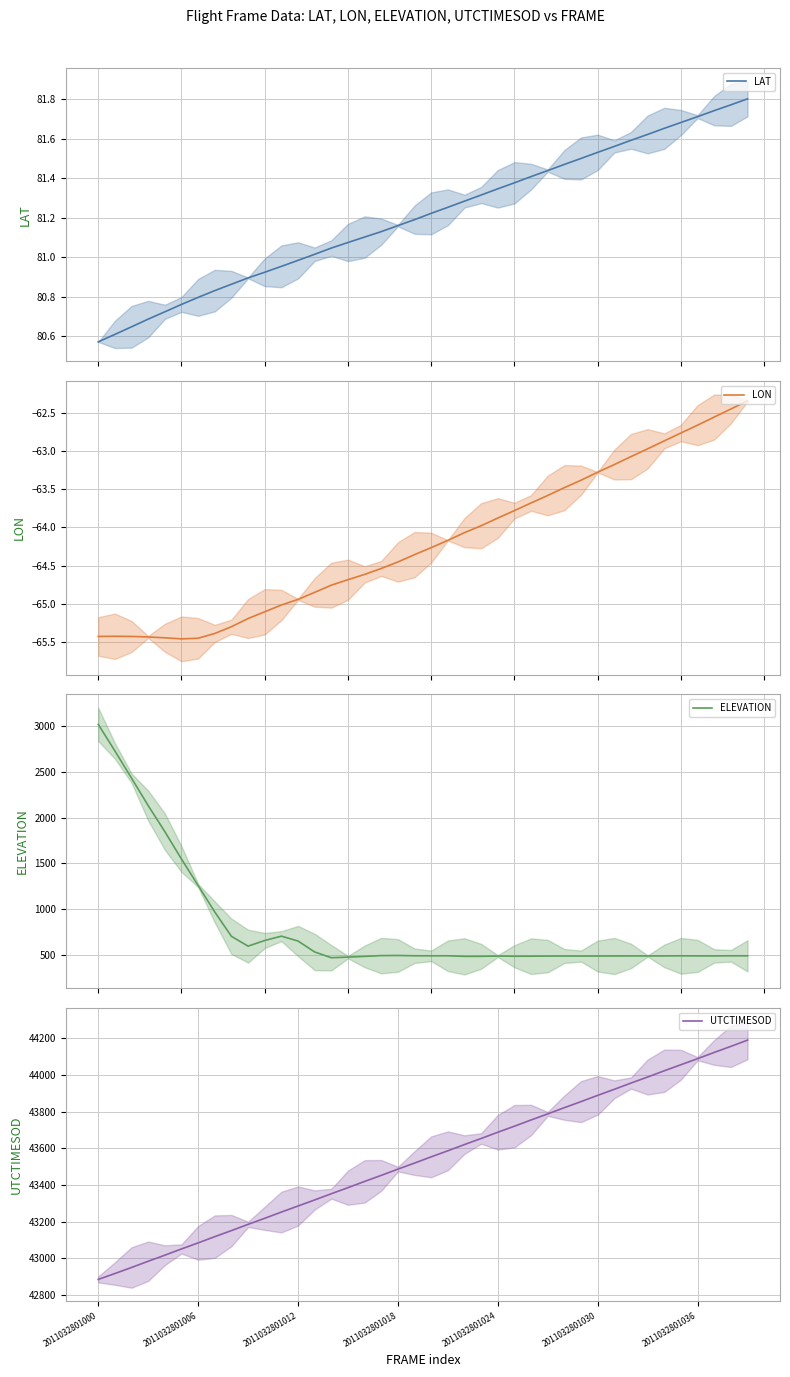

How many values in the LON series exceed -64?

17